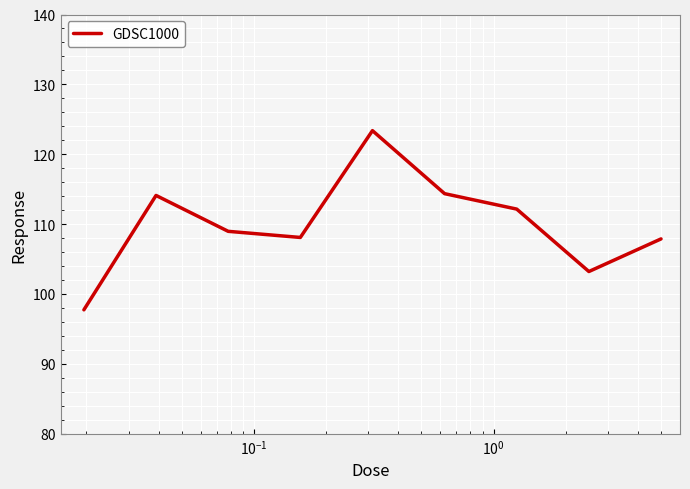

What is the difference between the maximum and minimum values?

25.6